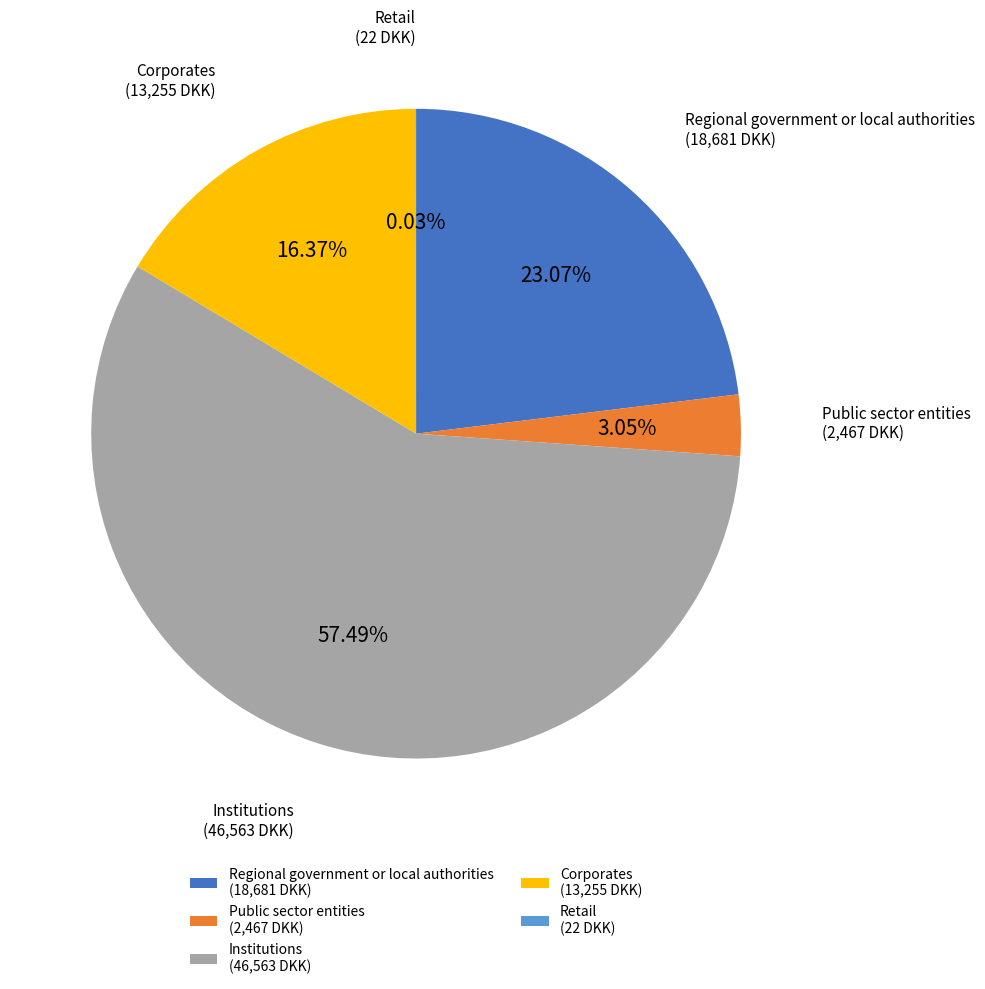

Approximately how many times larger is the value at Corporates (13,255 DKK) compared to Institutions (46,563 DKK)?

0.3